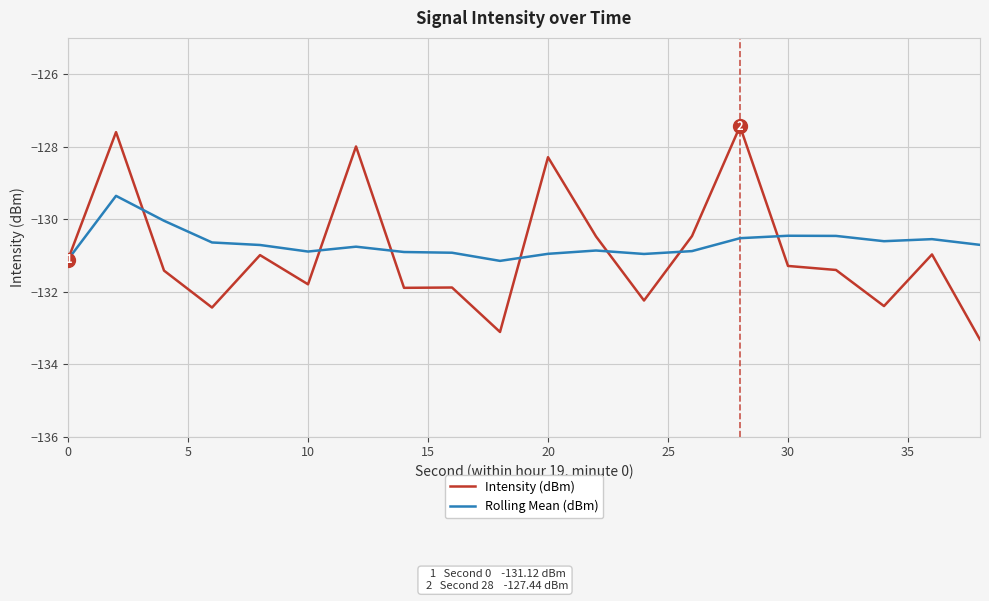

What is the difference between the maximum and minimum values in the Rolling Mean (dBm) series?

1.8